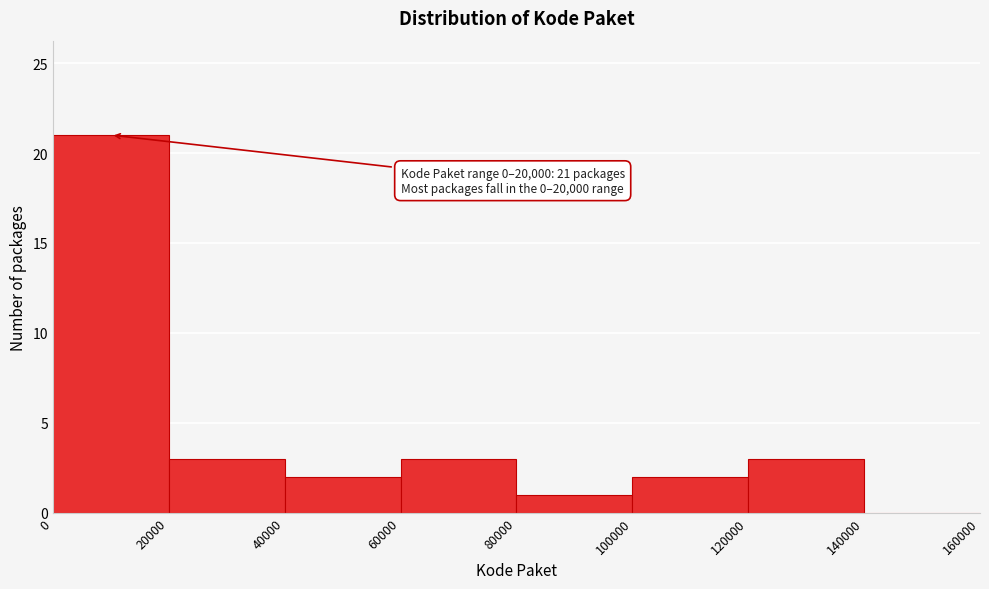

Over which range of the x-axis is the bar tallest?

0 to 20000